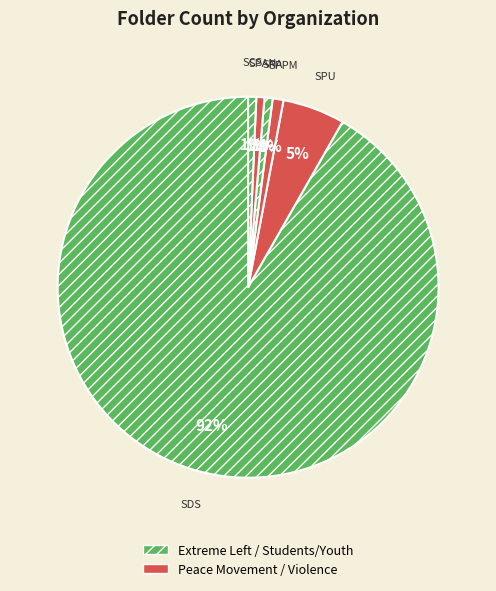

To the nearest percent, what is the average slice percentage?

17%